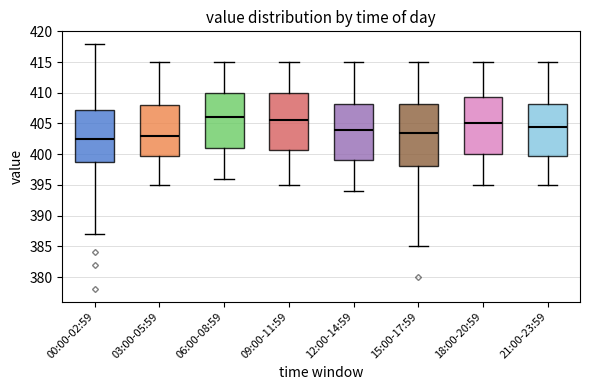

Comparing the boxes themselves (not the whiskers), which one is the tallest?

15:00-17:59